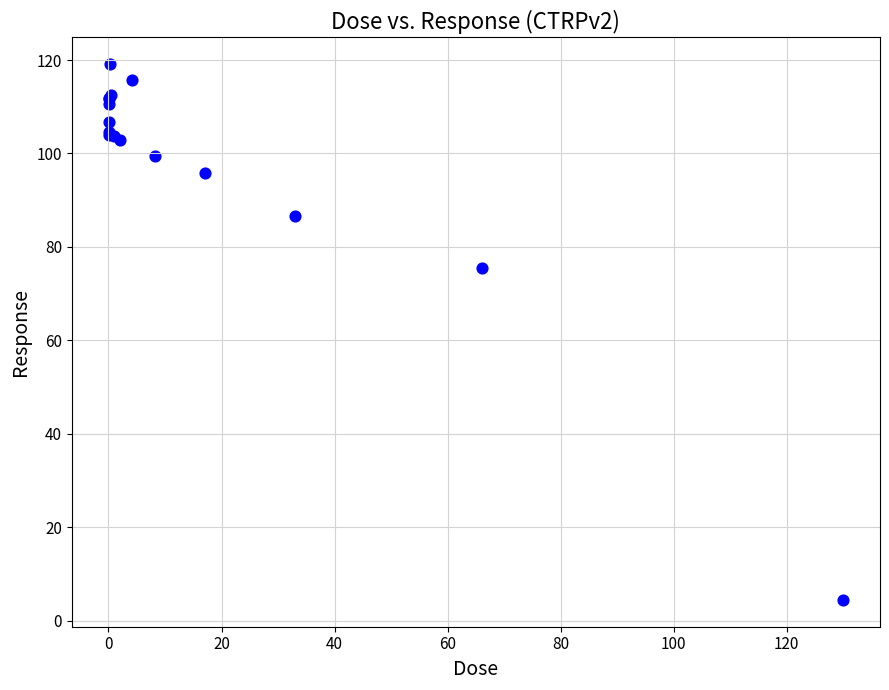

What Y value in the scatter plot is closest to 61?

75.6